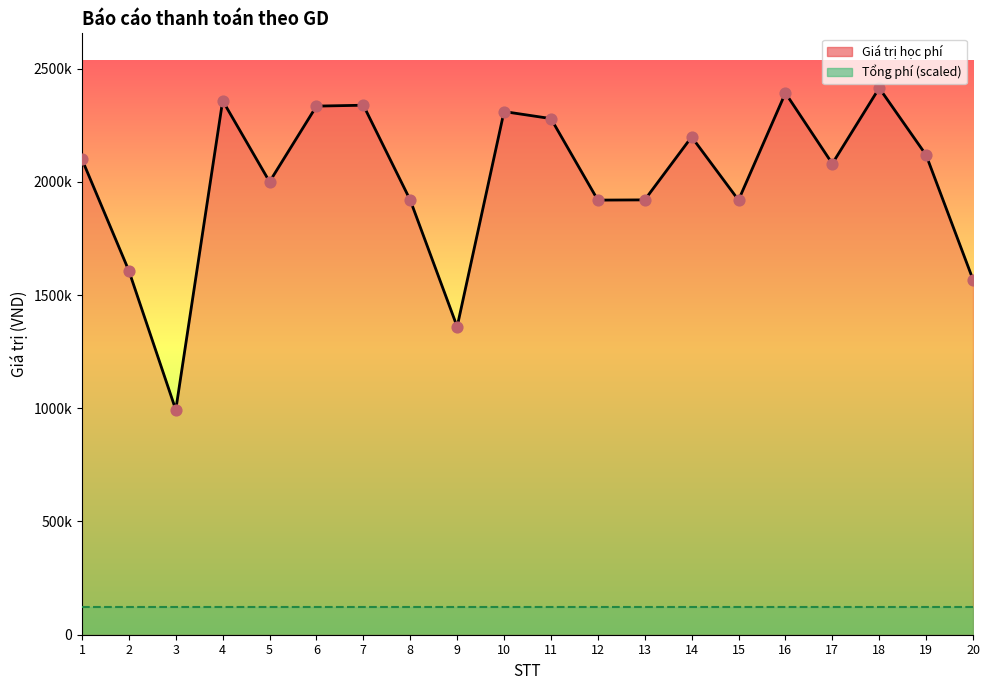

What is the total value across all series at 18?

2534700